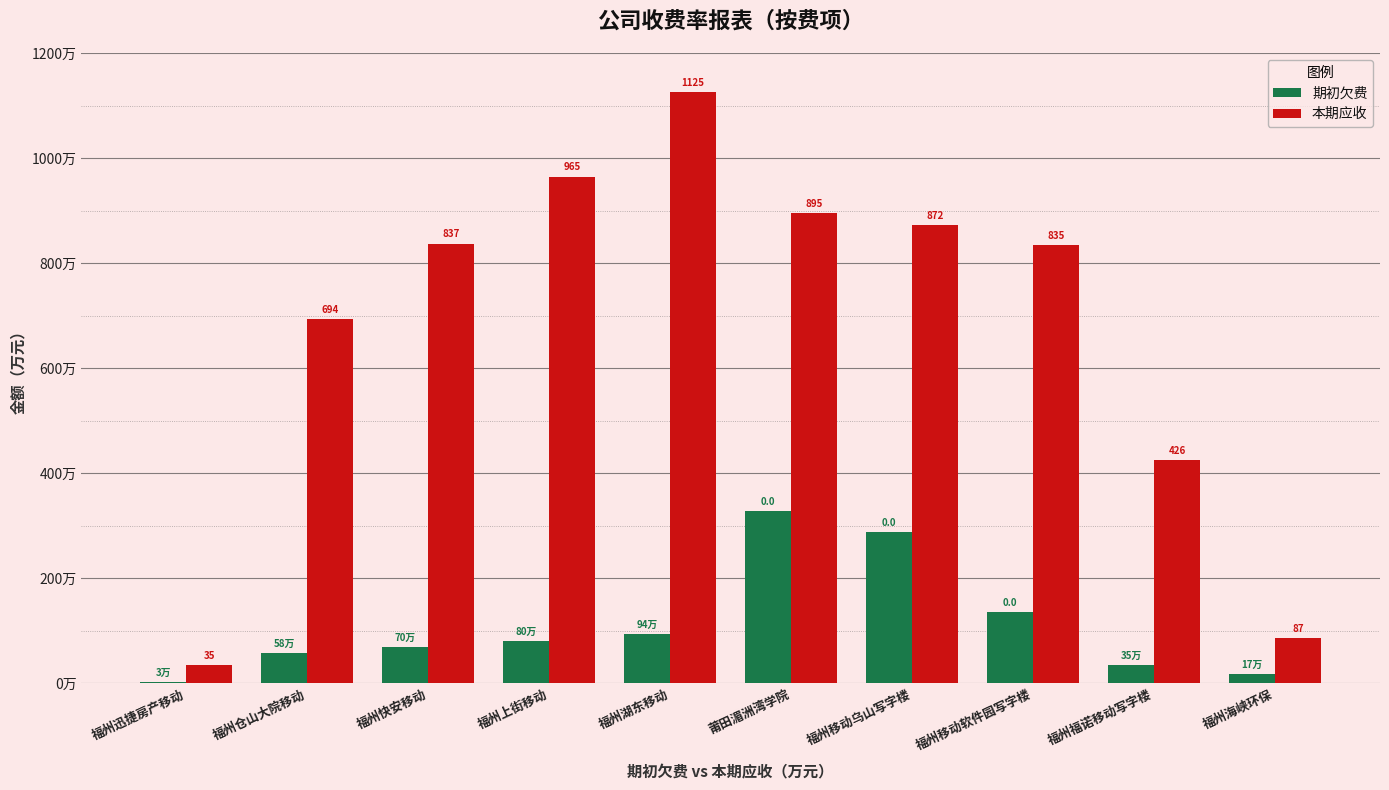

Are the bars grouped side by side (vs. stacked)?

Yes